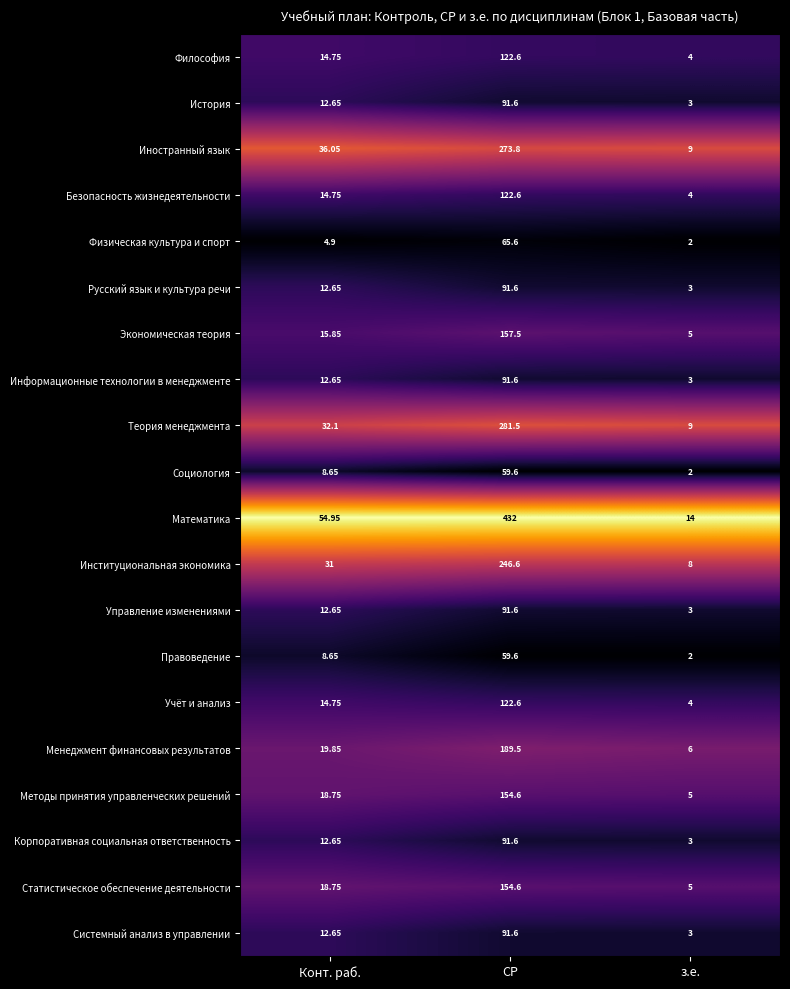

Which category has the lowest value across all series?

з.е.